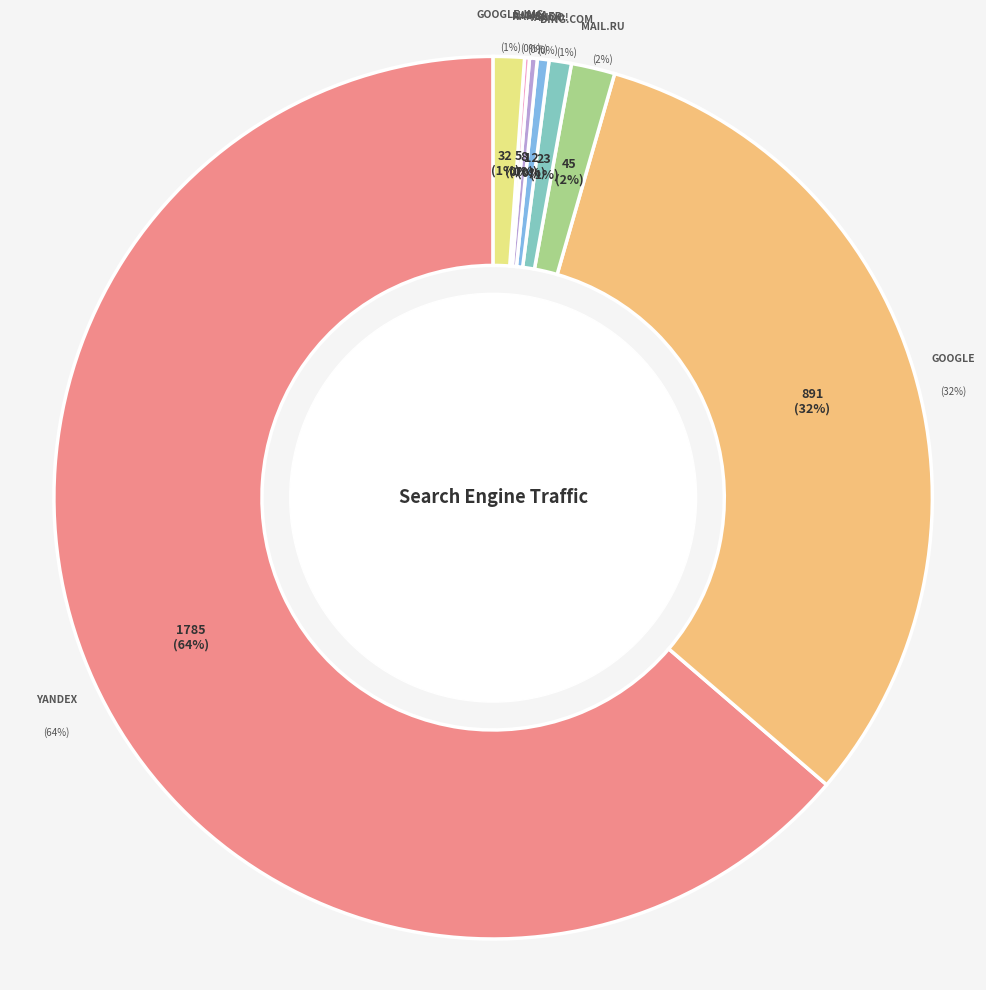

Approximately how many times larger is the value at Nigma compared to Google-Img?

0.2